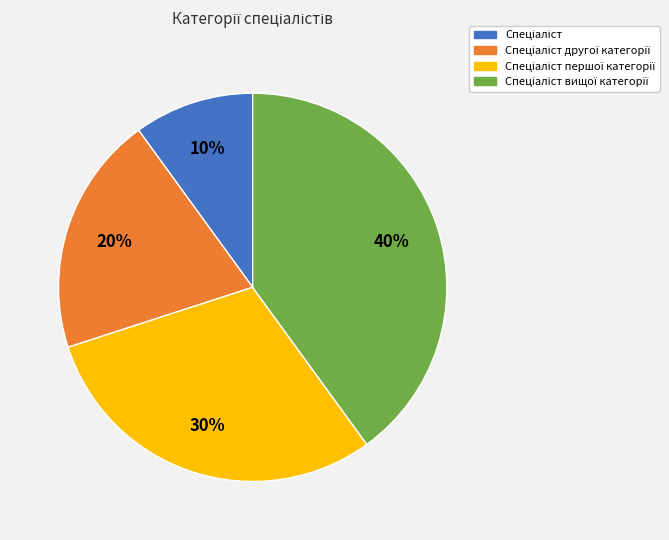

To the nearest percent, what is the average slice percentage?

25%